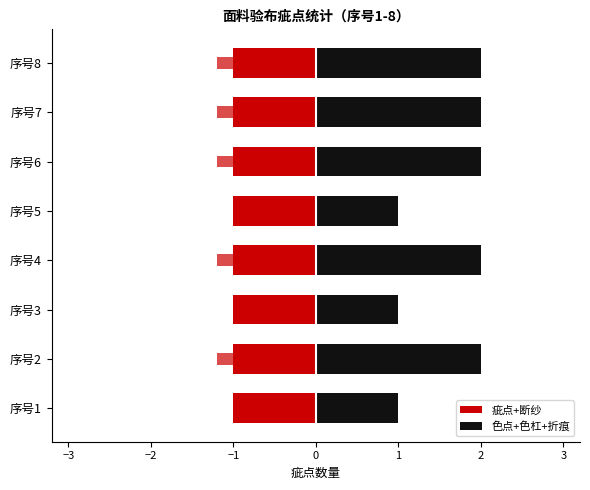

Does the chart contain stacked bars?

No